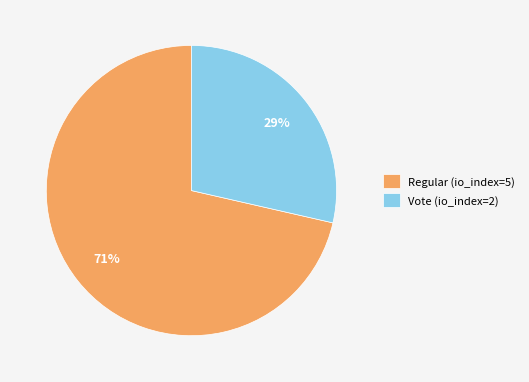

The Regular (io_index=5) slice represents 71% of the pie. True or false?

True